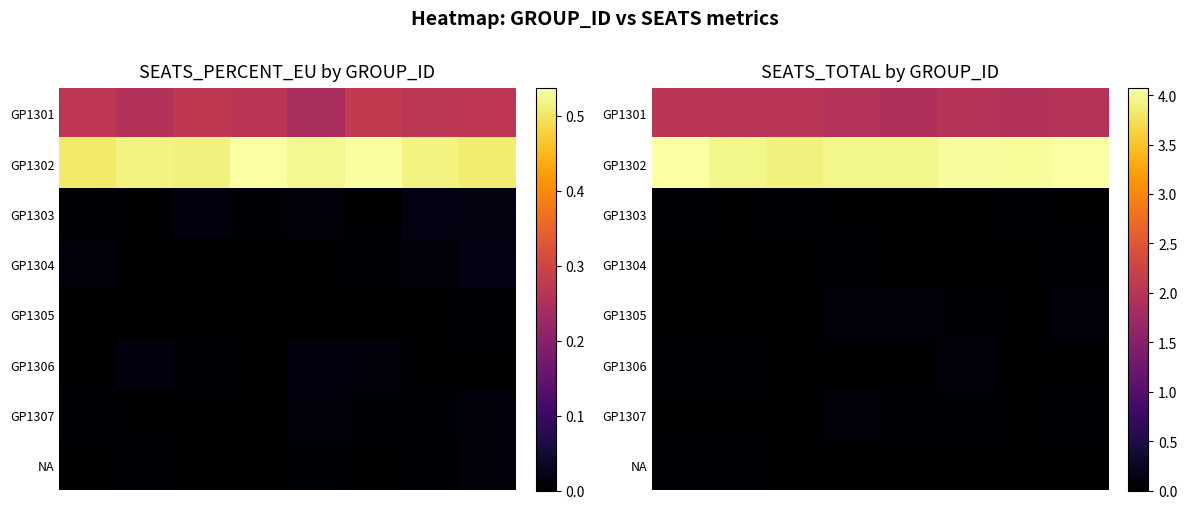

What is the maximum value shown in the chart?

4.1